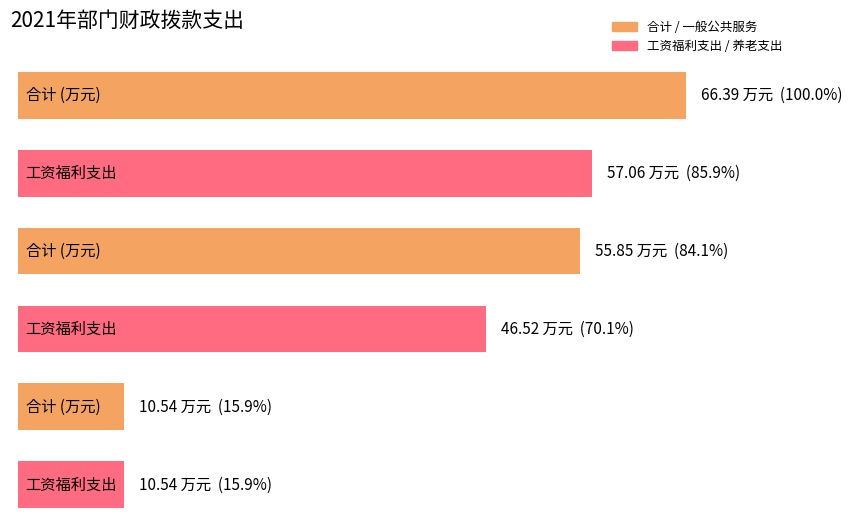

What is the highest value of the 小计 series?

66.4